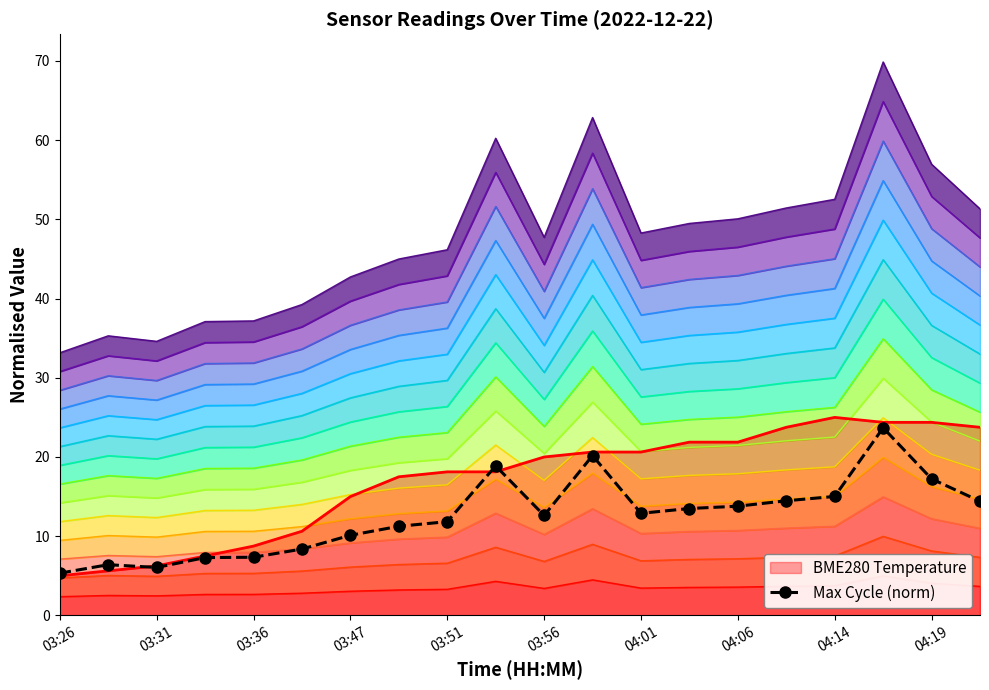

True or false: the data shows 17.9 at 04:01.

False